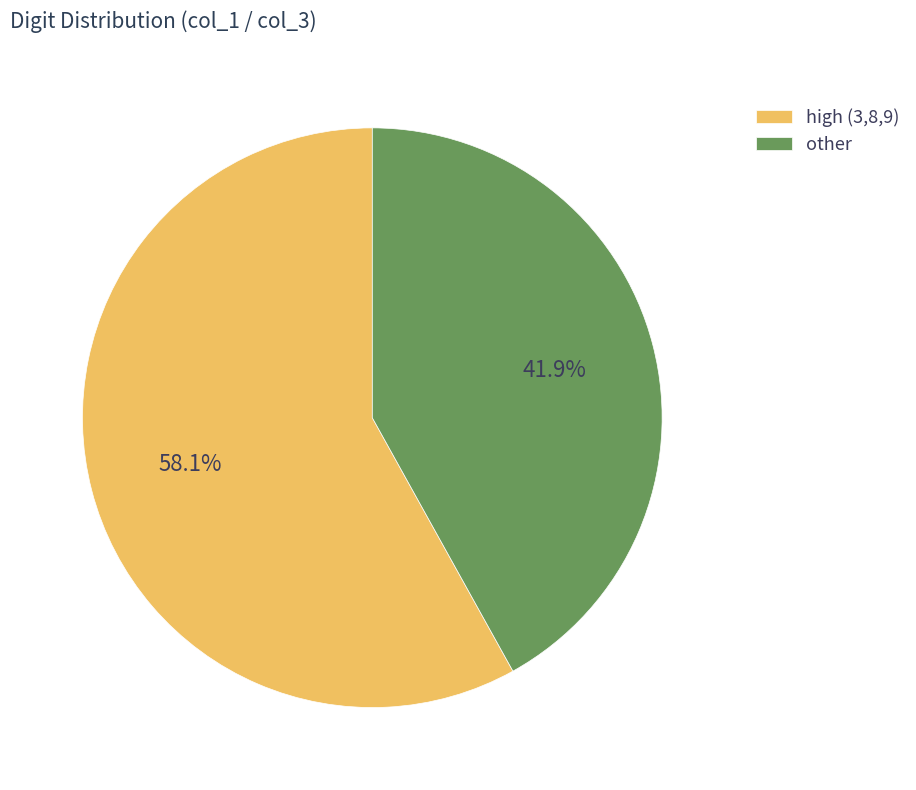

Which slice is the smallest?

other